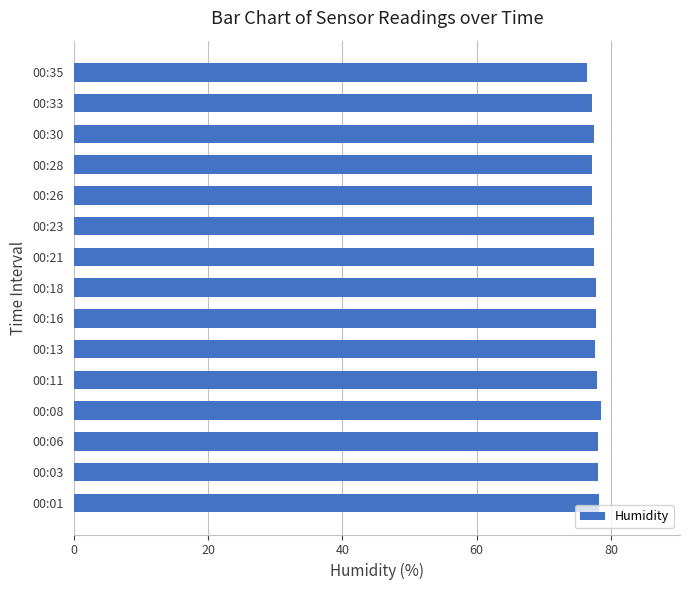

Approximately how many times larger is the value at 00:35 compared to 00:08?

1.0